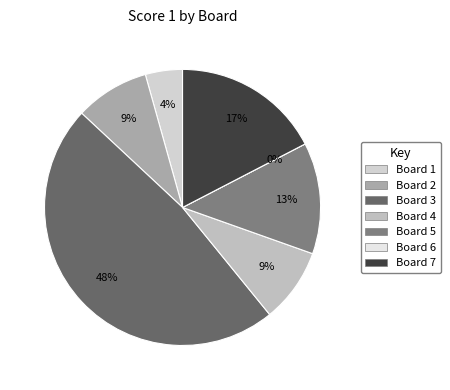

To the nearest percent, what is the combined percentage of 5 and 1?

17%